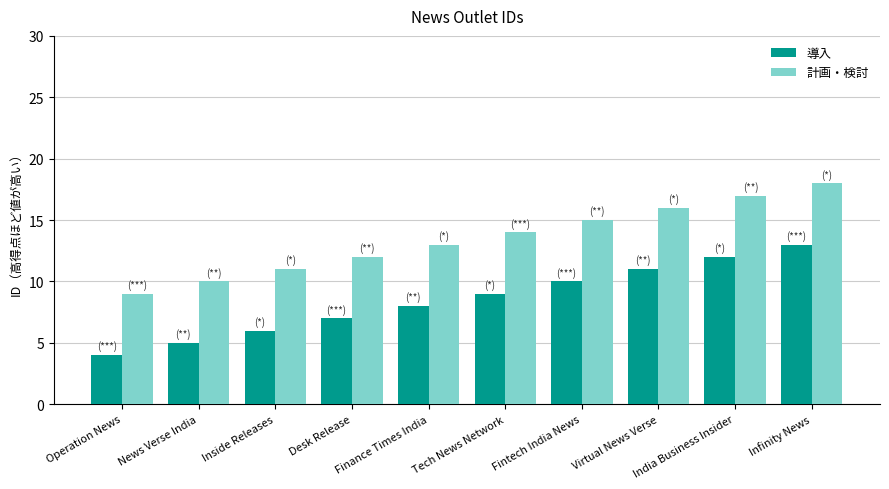

What is the value of the 計画・検討 bar at the 8th from the left?

16